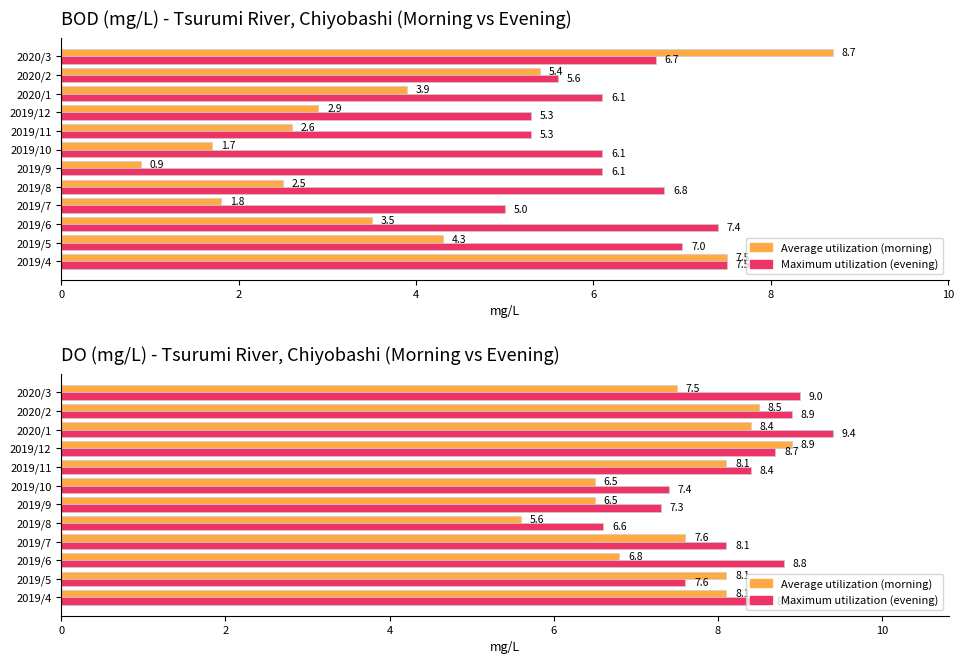

Is it true that Maximum utilization equals 7.6 at 2019/5?

True